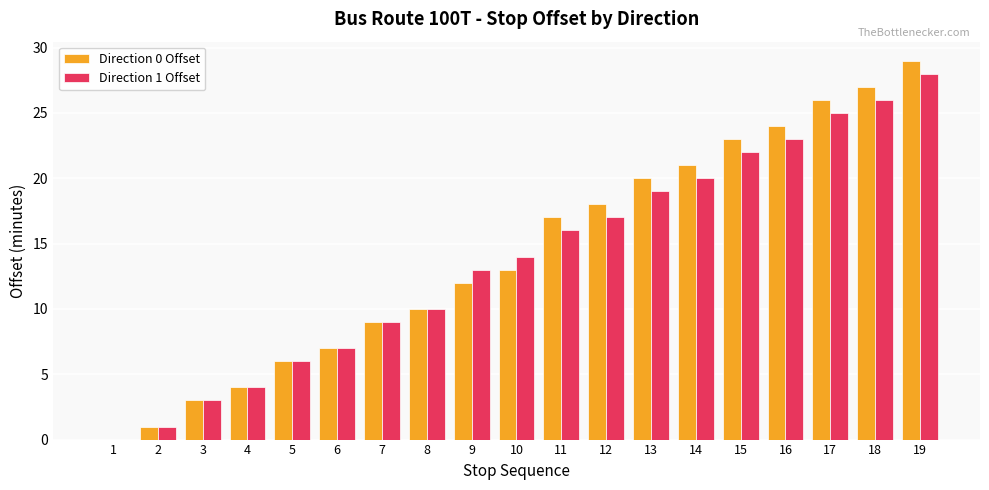

What is the greatest value displayed?

29